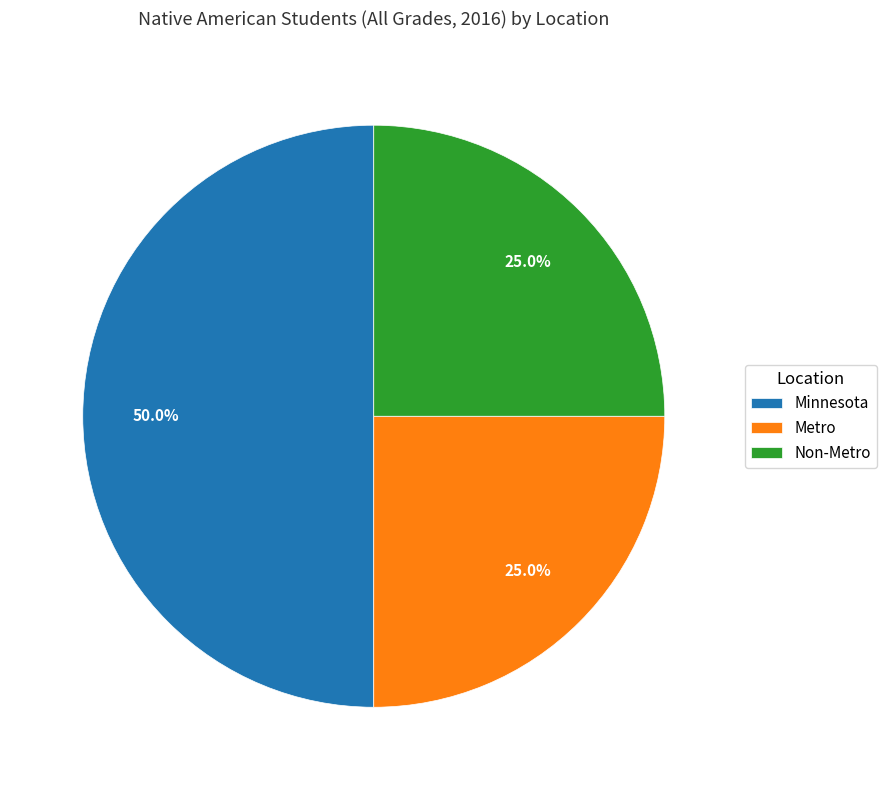

Does Non-Metro represent more than half of the total?

No